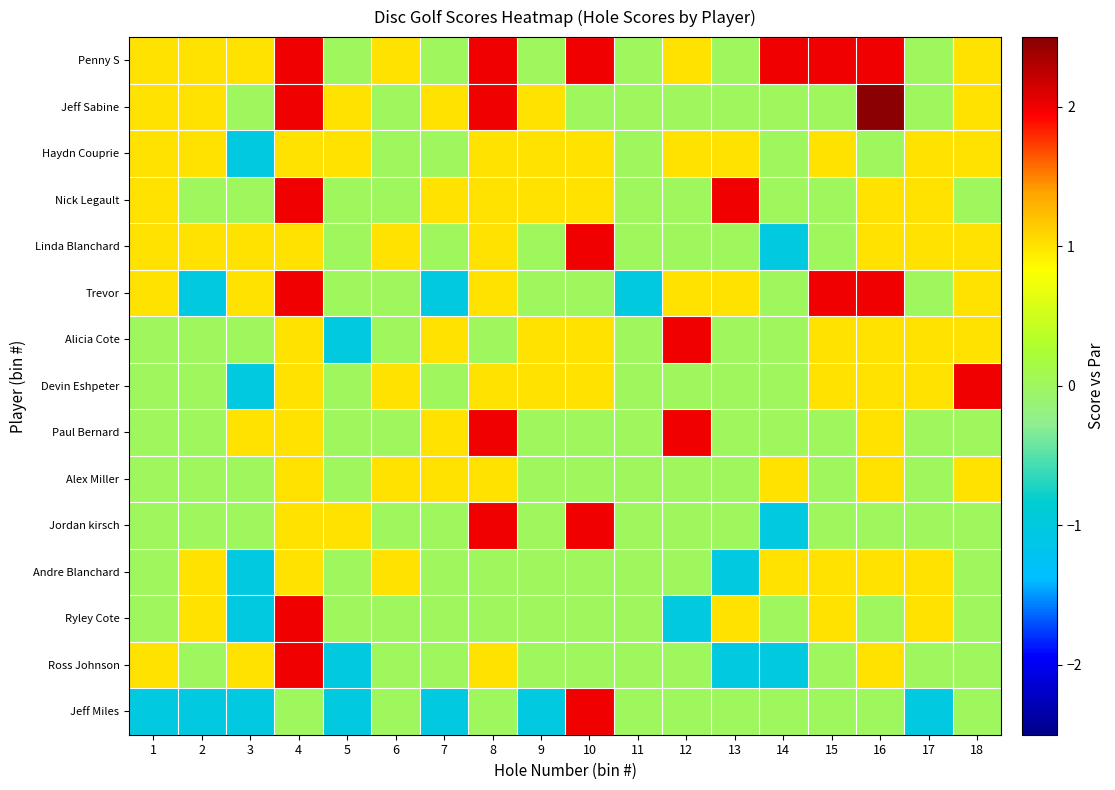

What is the spread (max minus min) of values at 10?

2